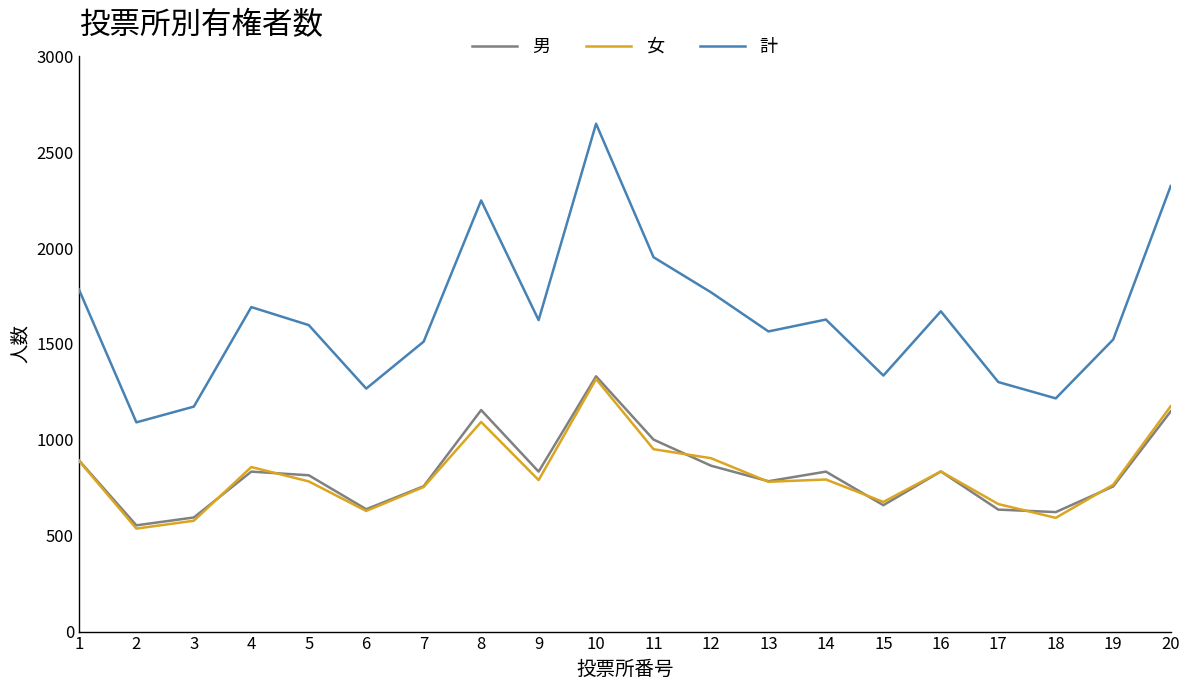

Is the value of 男 at 7 greater than the value of 計 at 4?

No